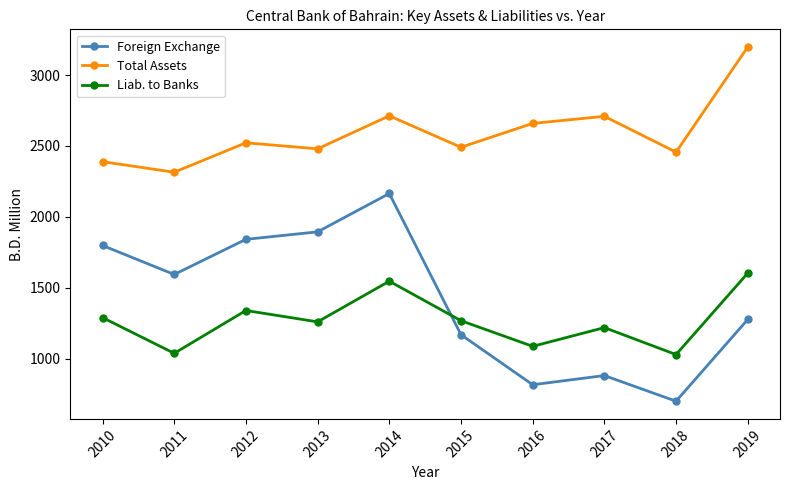

True or false: Total Assets and Foreign Exchange intersect in this chart.

False